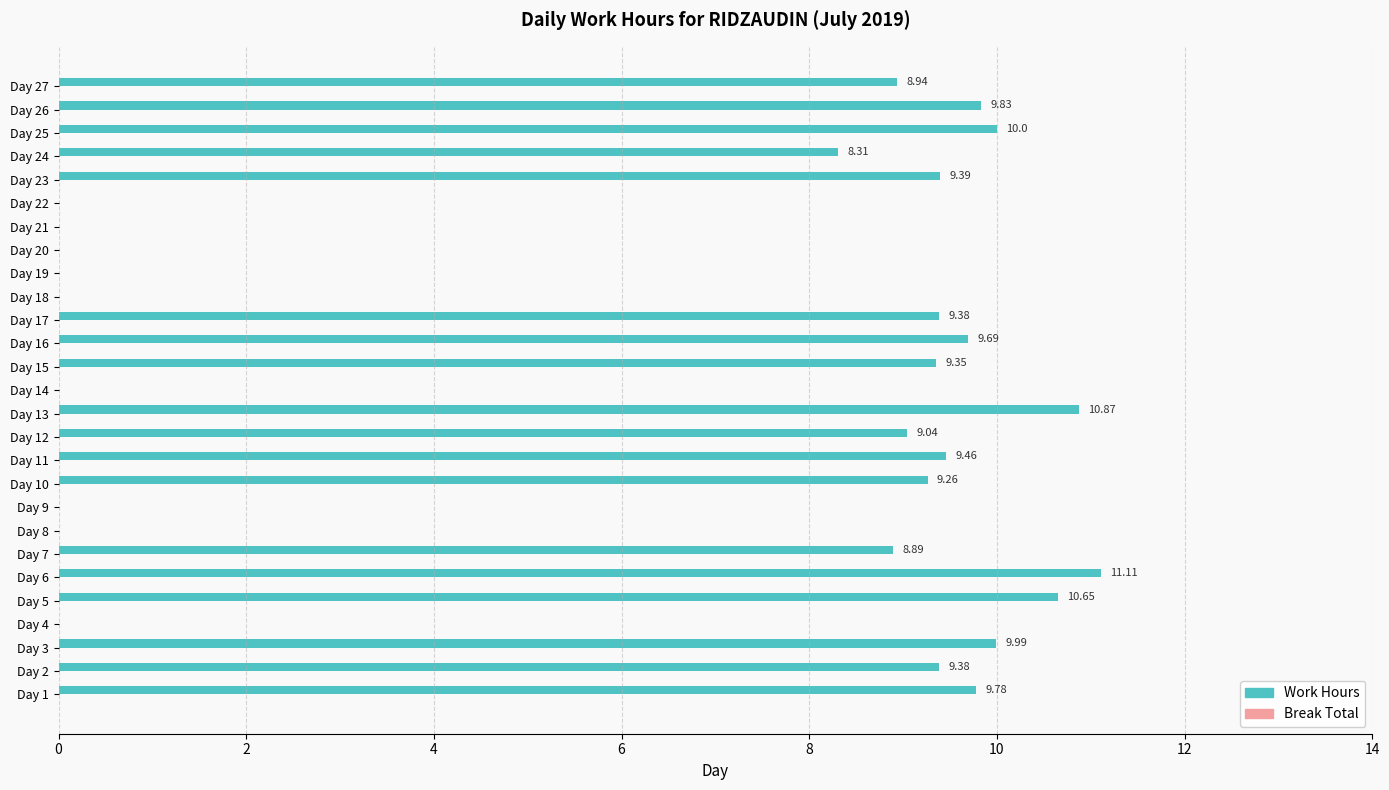

What is the sum of the values at Day 13 and Day 24?

19.2